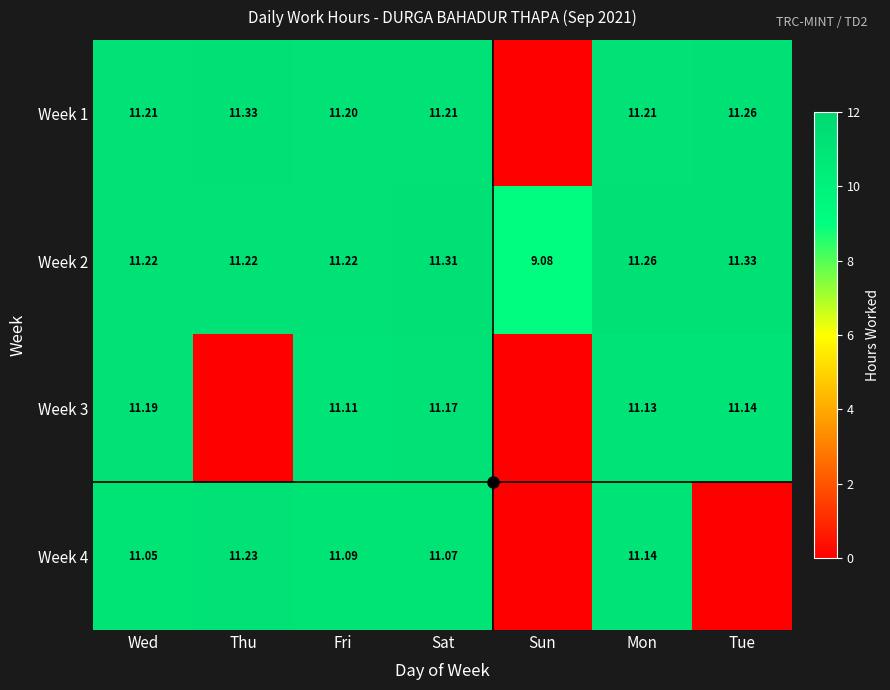

What is the spread (max minus min) of values at Fri?

0.1